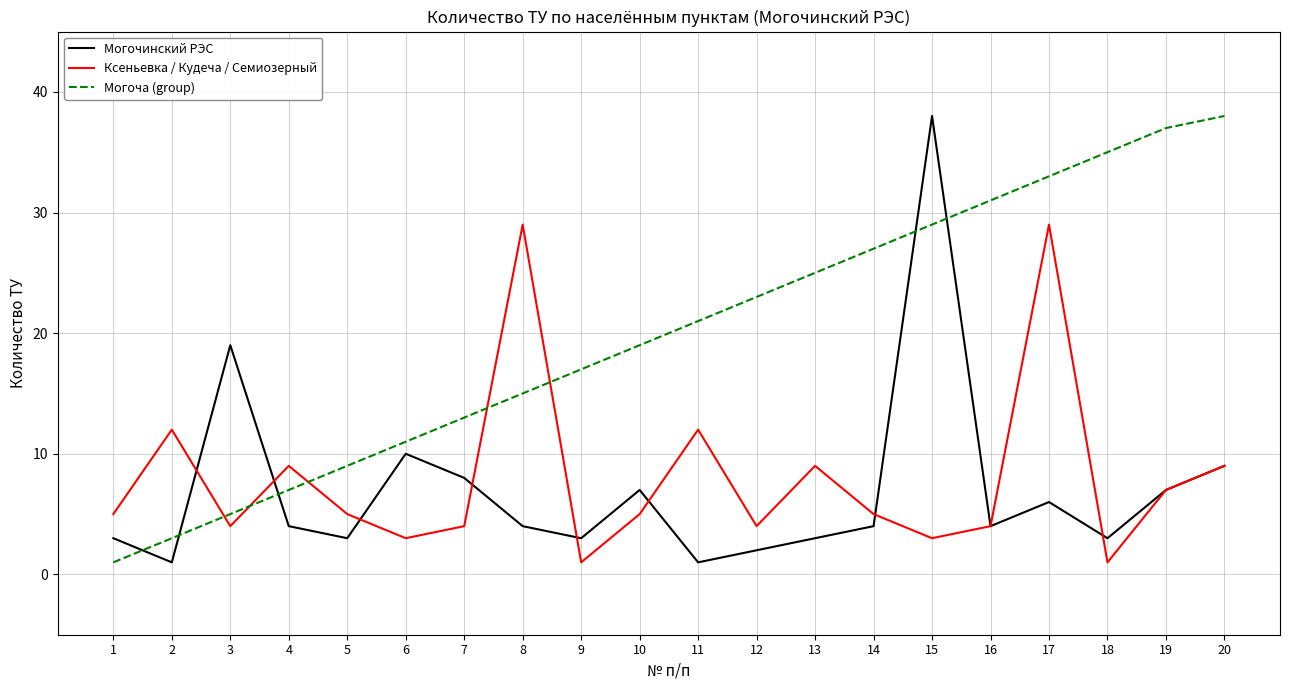

List the labels in order of Могоча (group) value, largest first.

20, 19, 18, 17, 16, 15, 14, 13, 12, 11, 10, 9, 8, 7, 6, 5, 4, 3, 2, 1